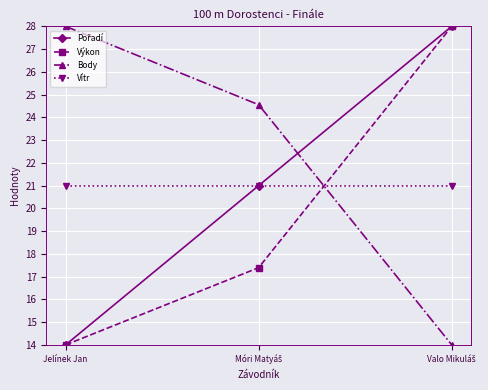

What position from the left is Jelínek Jan?

1